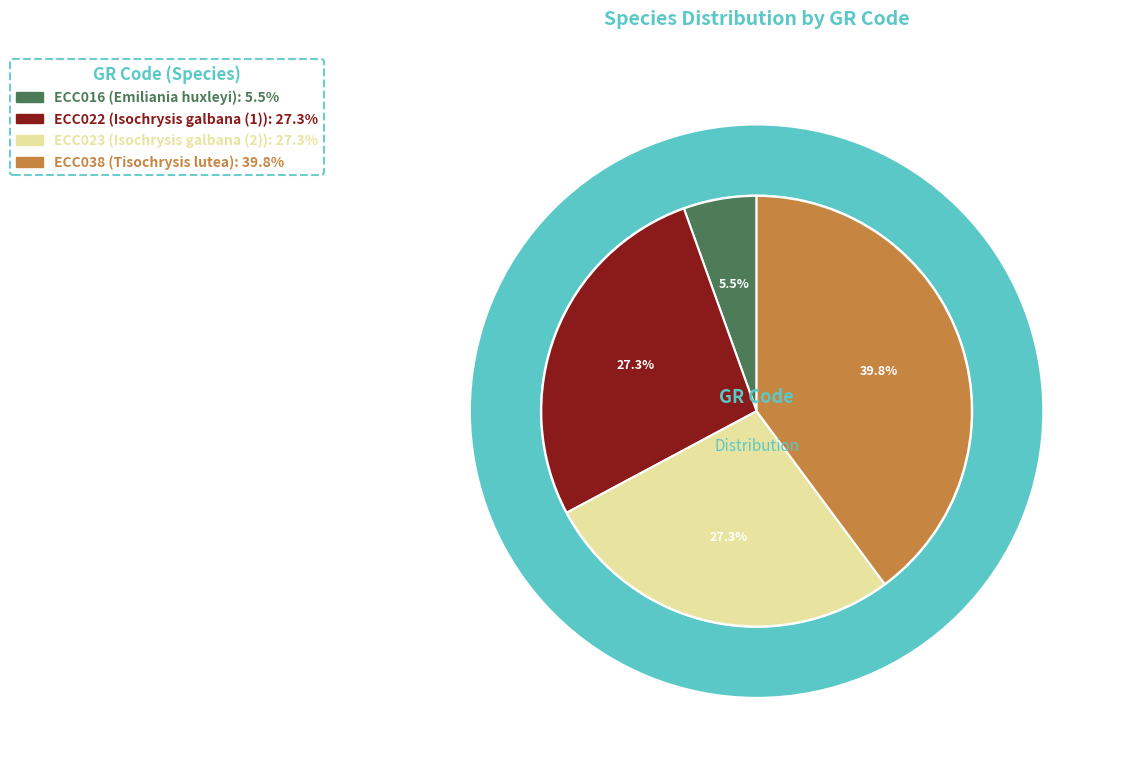

Rank the categories by value from lowest to highest.

ECC016, ECC022, ECC023, ECC038